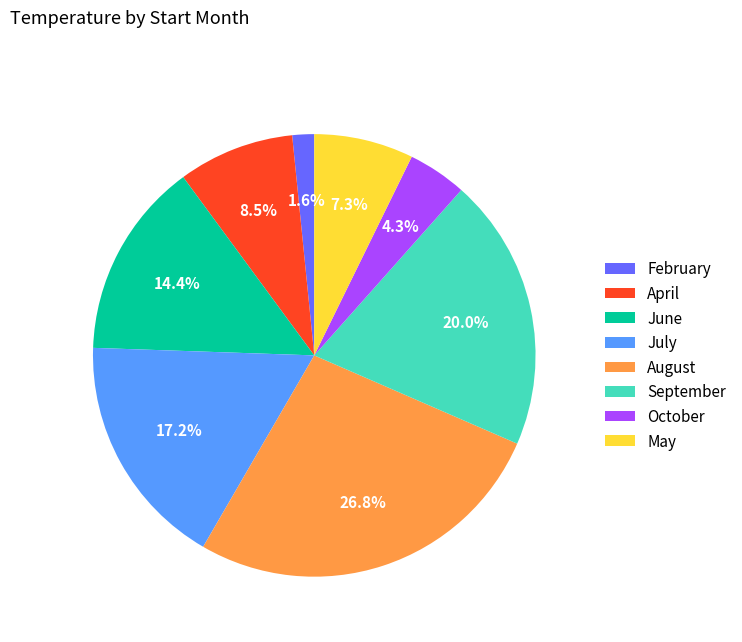

What is the ratio of the value at August to the value at February?

16.8